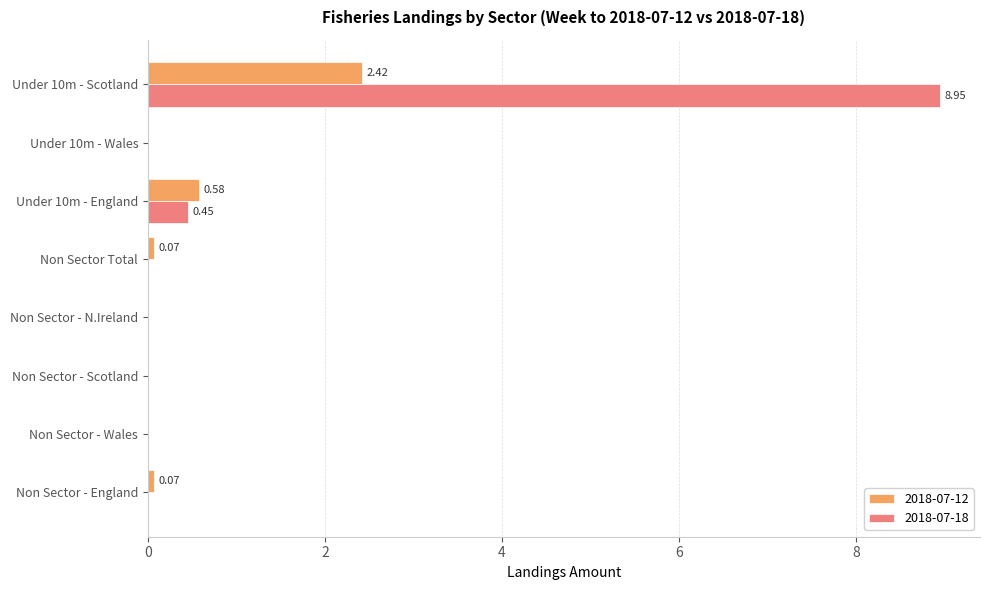

What is the maximum value for 2018-07-18?

9.0